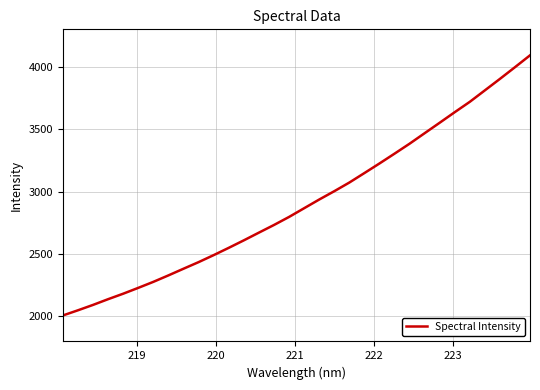

What is the minimum value shown in the chart?

2006.2